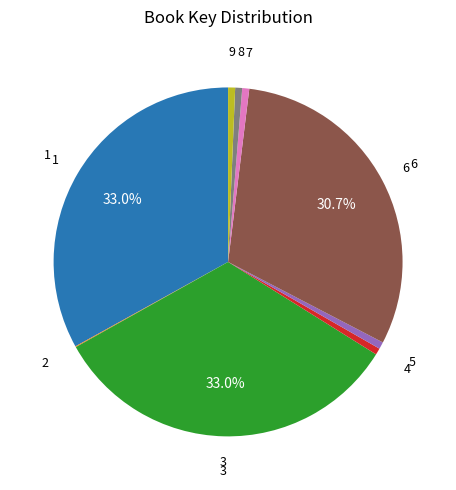

Is there a majority slice in this chart?

No